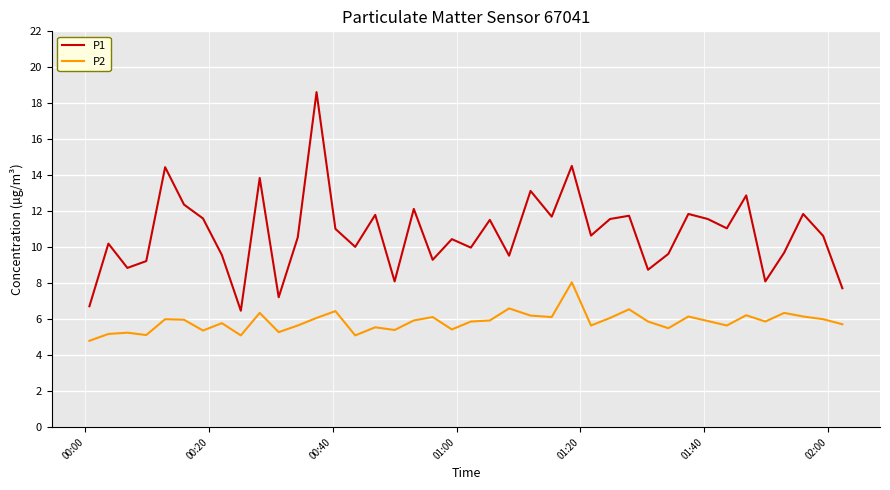

What is the minimum value shown in the chart?

4.8